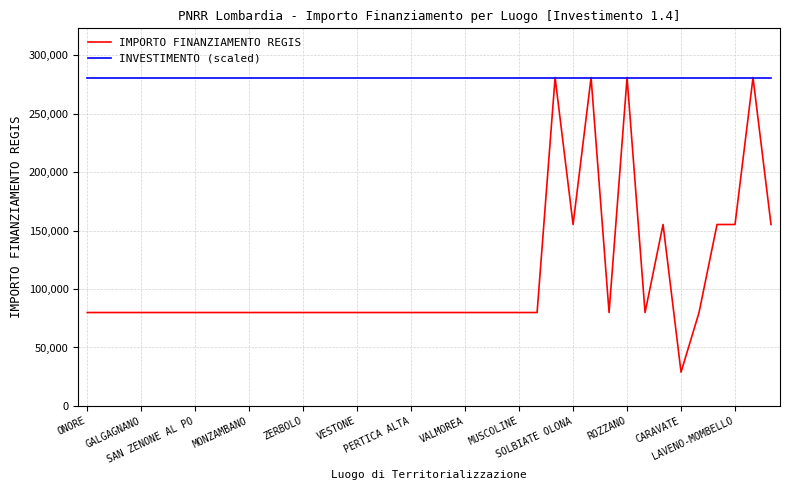

Which series has the largest total across all categories?

INVESTIMENTO (scaled)